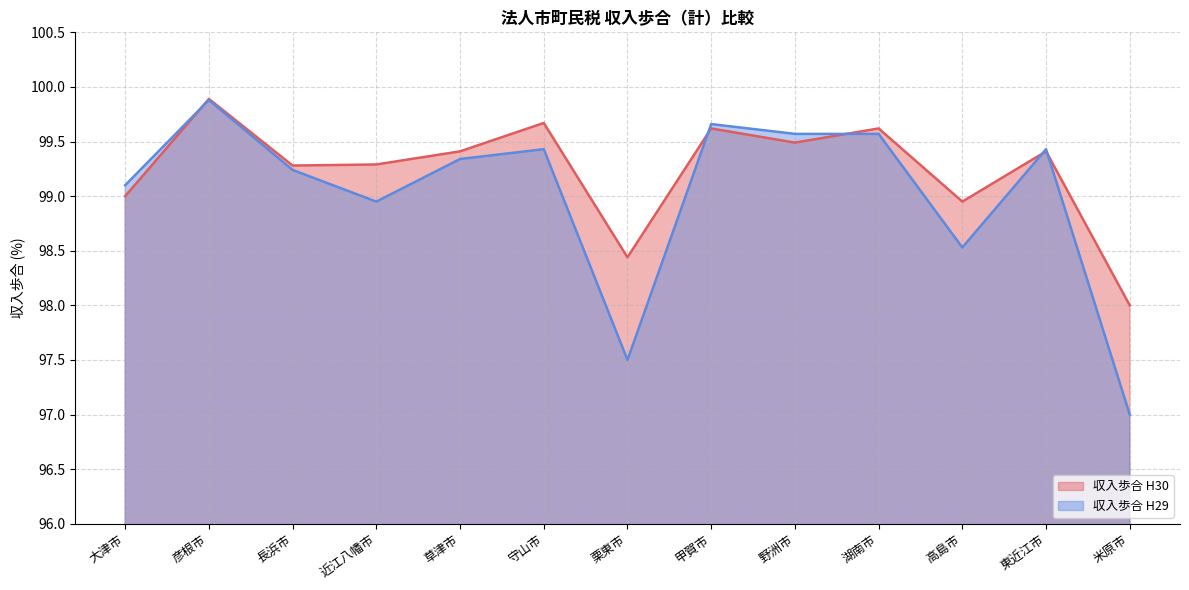

What is the label of the 13th point from the right?

大津市